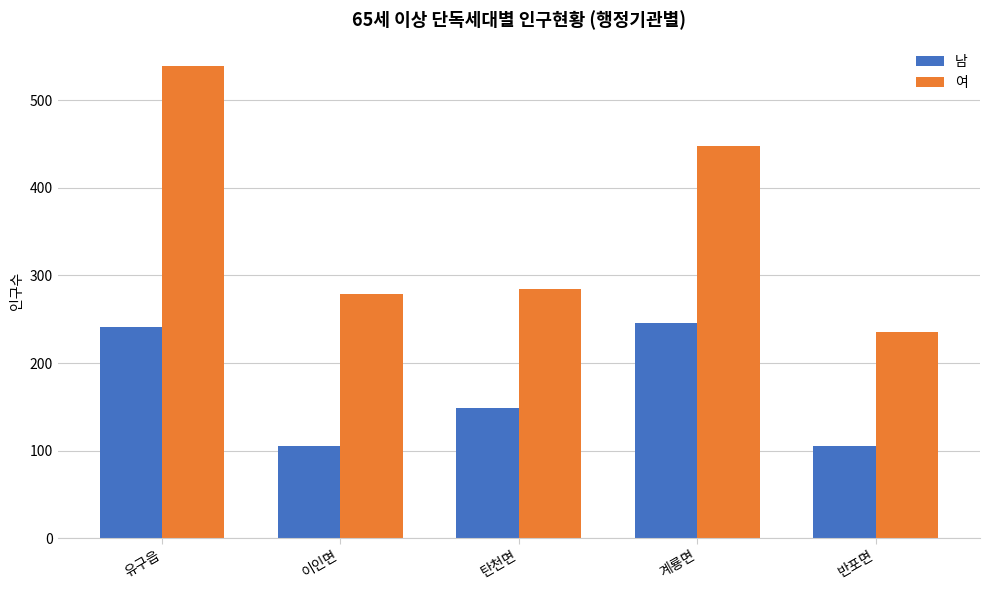

How many groups of bars are there?

5